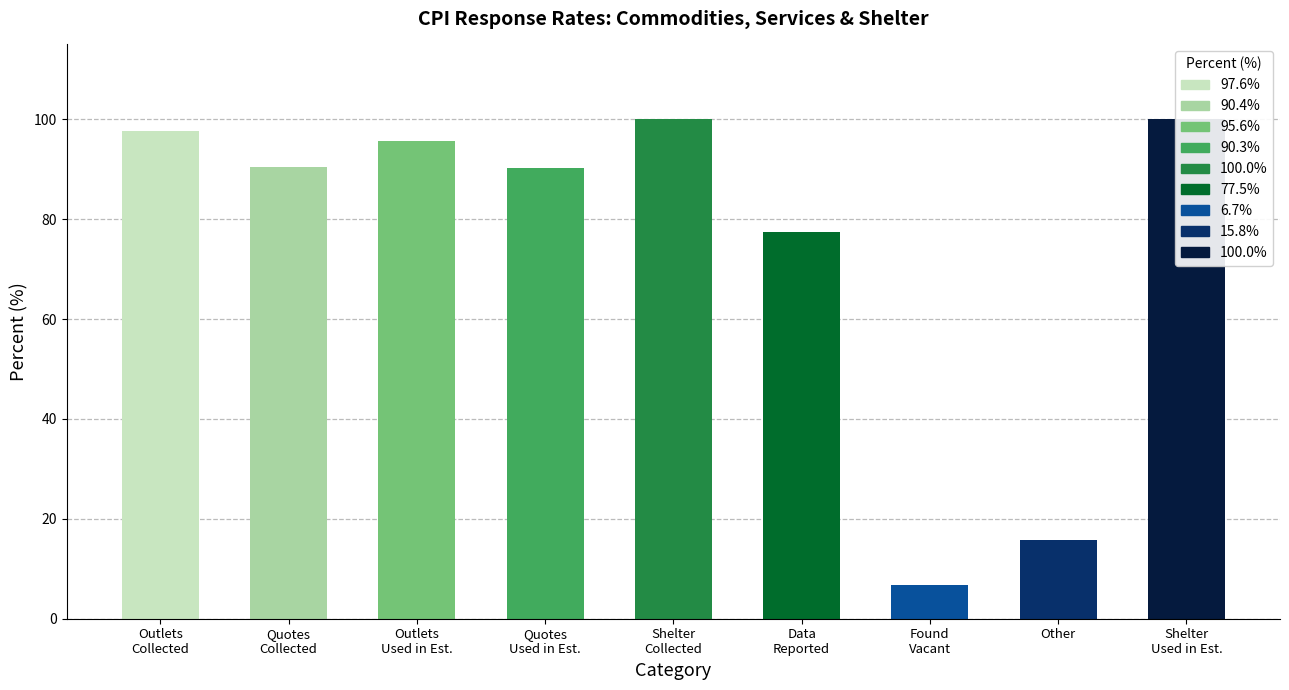

Where does the data first go above 90?

Outlets
Collected